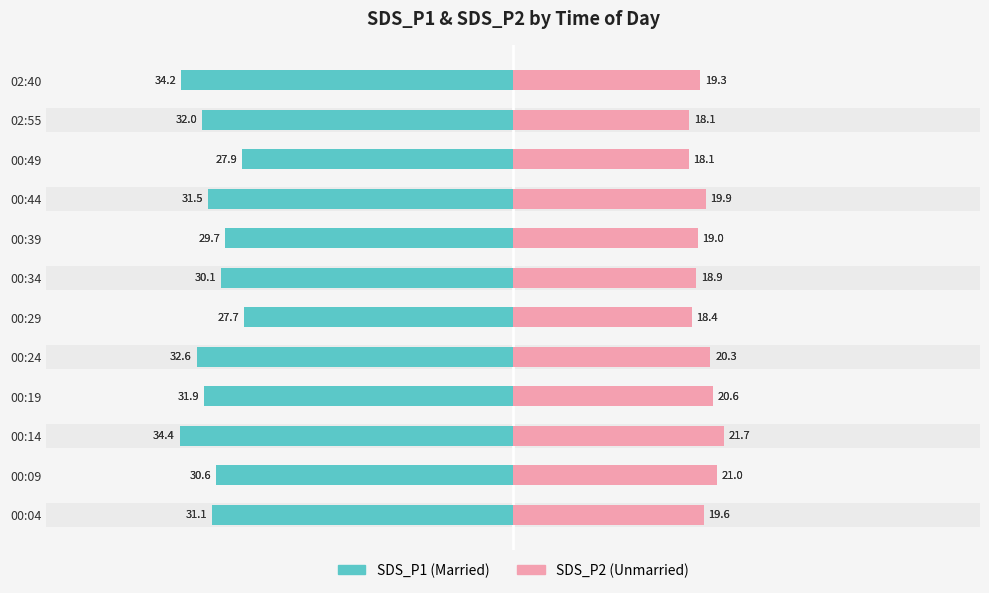

What is the average value of the Unmarried series?

19.6